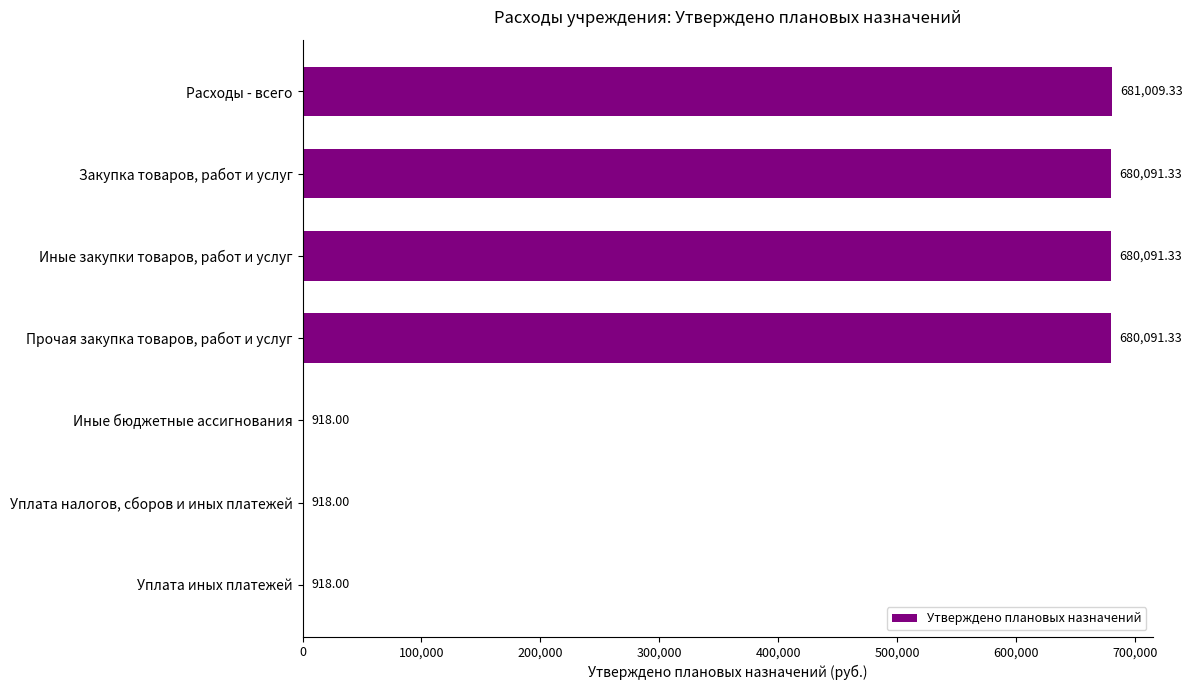

What is the sum of the values at Уплата иных платежей and Прочая закупка товаров, работ и услуг?

681009.3